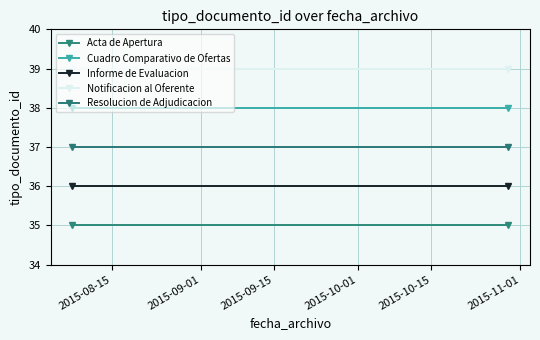

Count the number of categories in the chart.

2